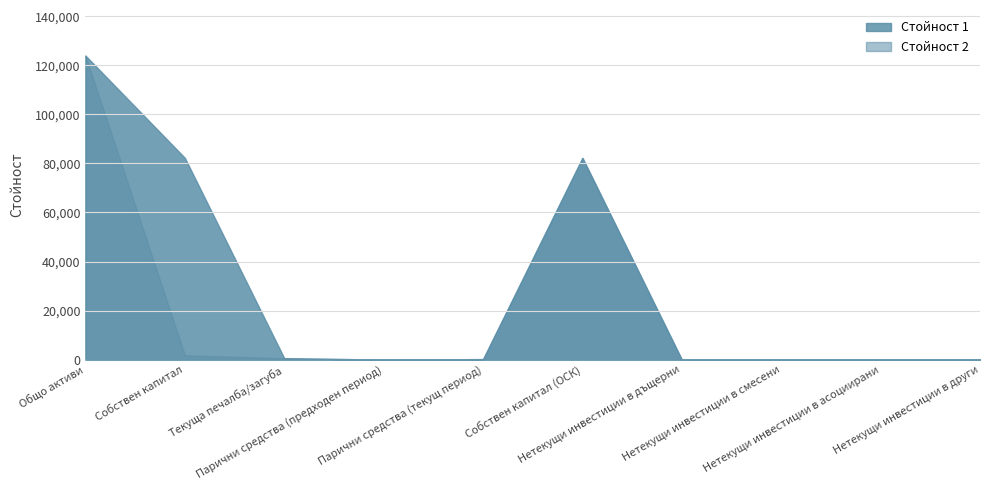

What is the sum of all Стойност 1 values?

289335